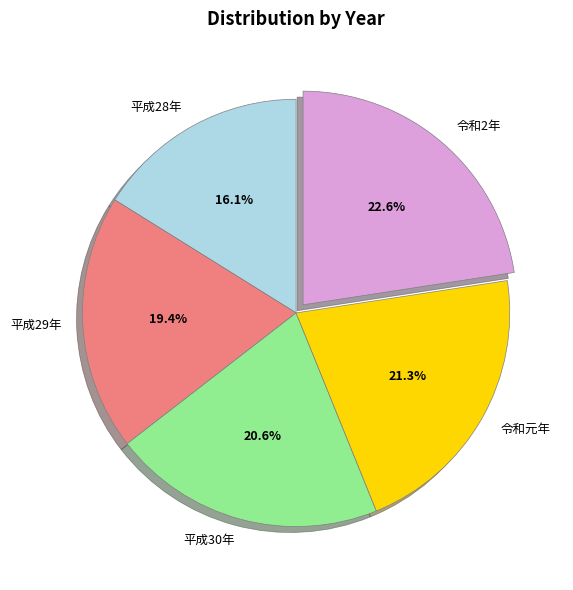

Rank the categories by value from highest to lowest.

令和2年, 令和元年, 平成30年, 平成29年, 平成28年